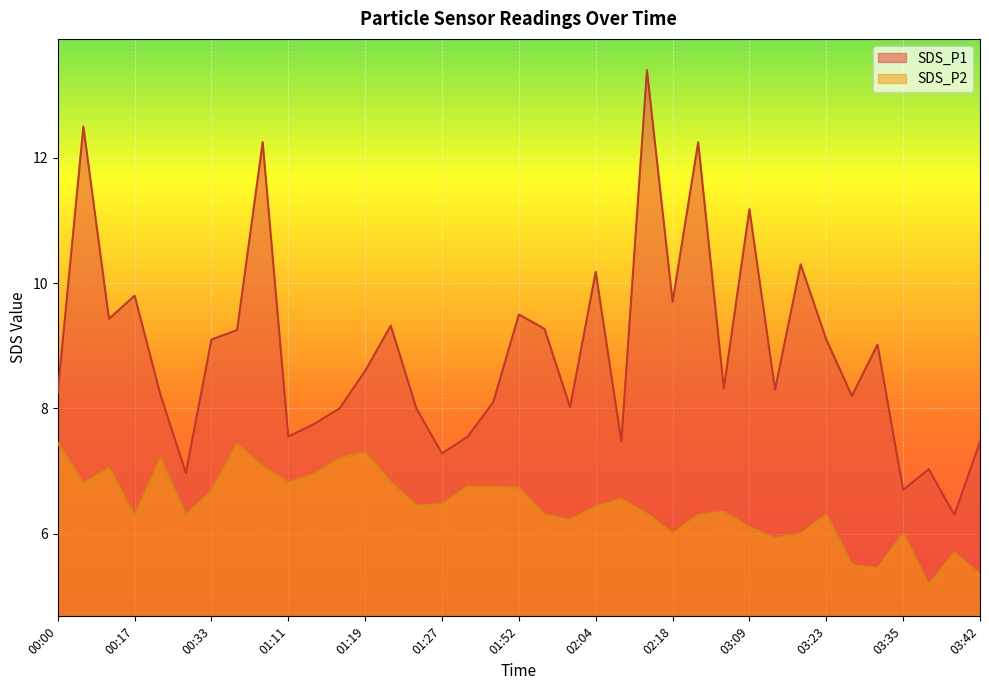

Is it true that SDS_P1 equals 9.8 at 00:17?

True